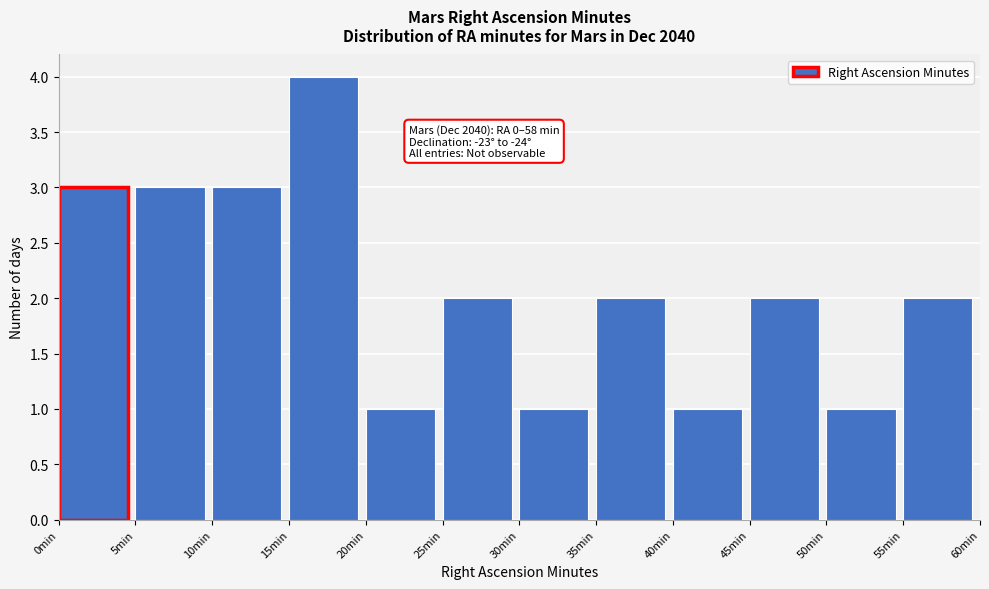

Over which range of the x-axis is the bar tallest?

15 to 20